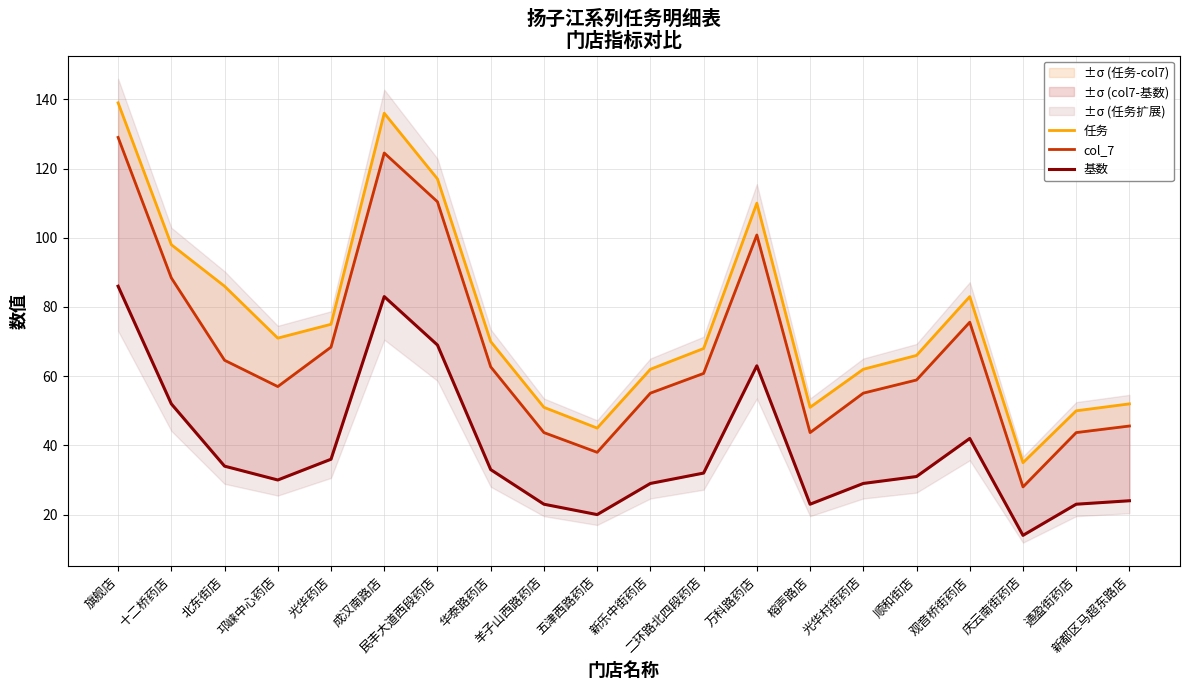

How many categories are shown in the chart?

20